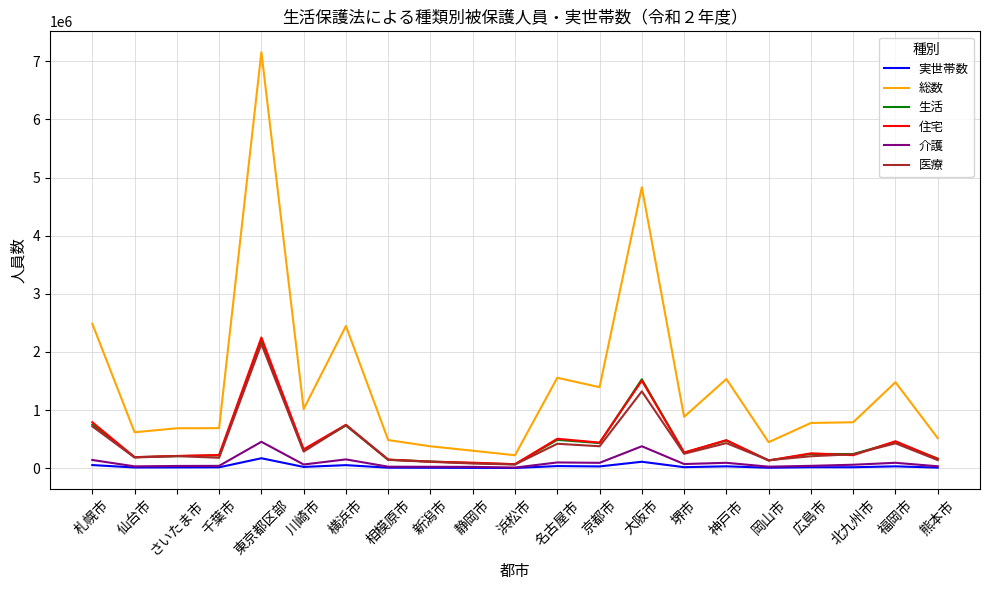

What is the highest value of the 医療 series?

2137510.0